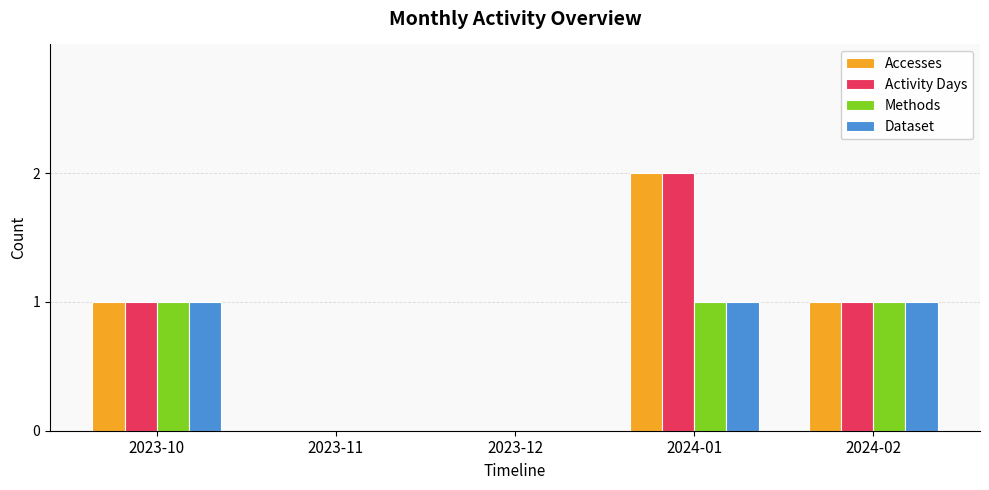

What is the total value across all series at 2024-02?

4